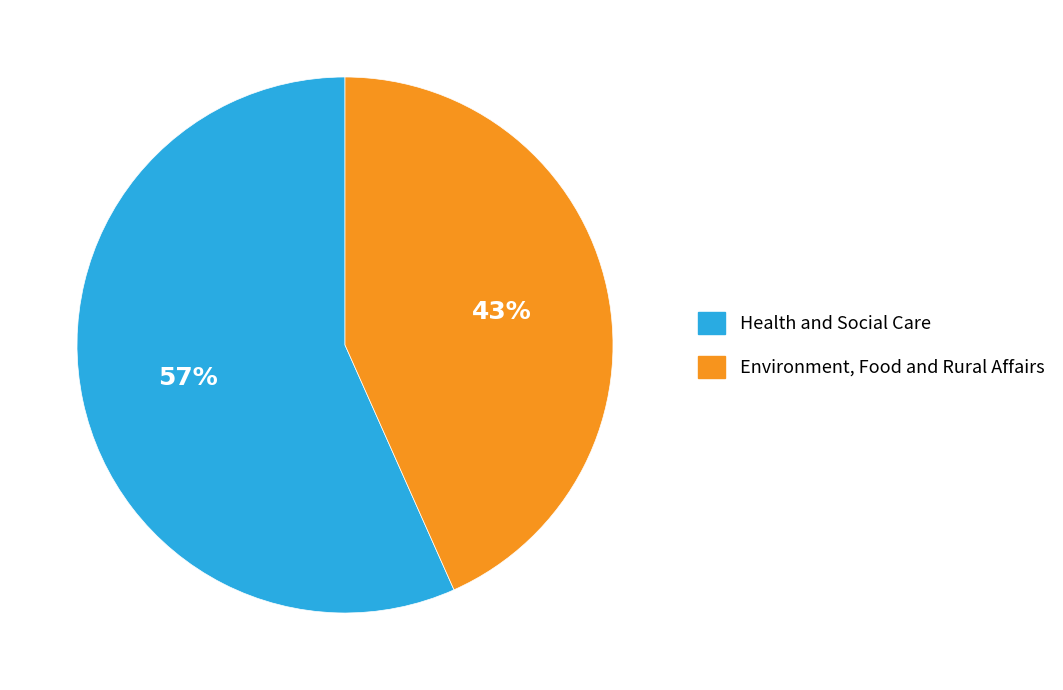

What percentage is the Environment, Food and Rural Affairs slice, to the nearest percent?

43%